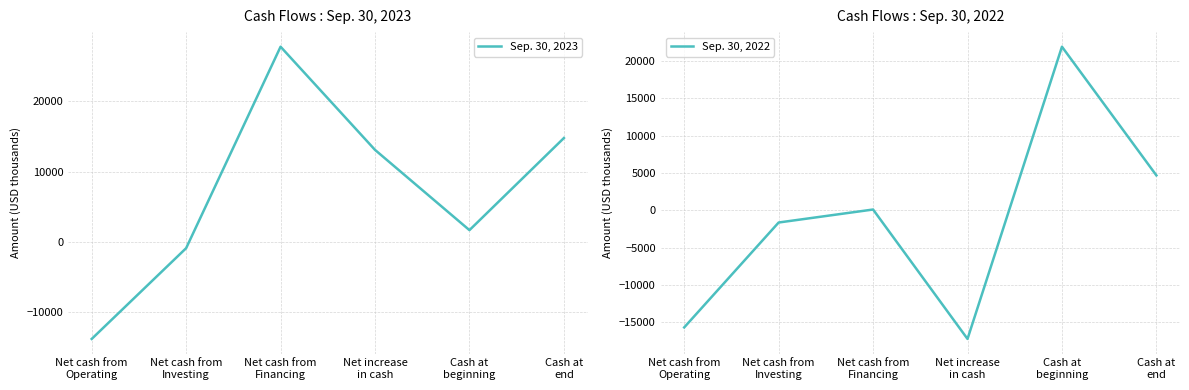

Which series changed the most between Net cash from
Investing and Net cash from
Financing?

Sep. 30, 2023